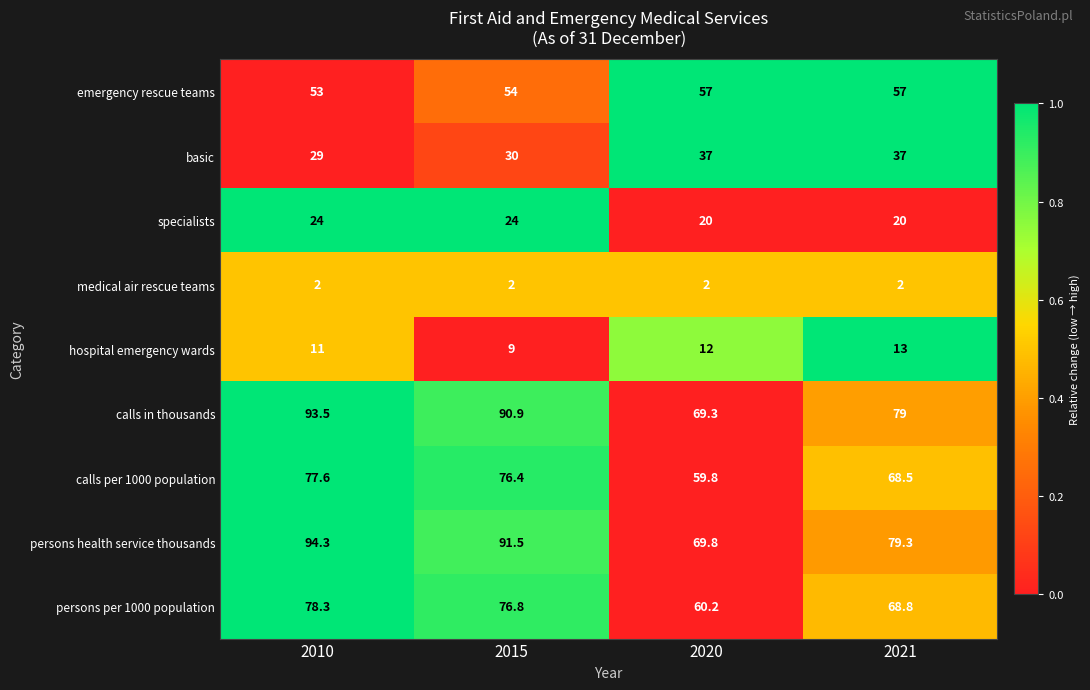

Which series has the largest range (max minus min)?

persons health service thousands